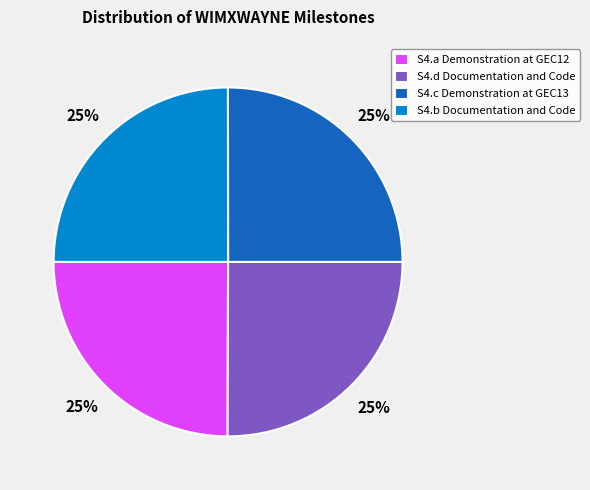

To the nearest percent, what portion does S4.b Documentation and Code represent?

25%